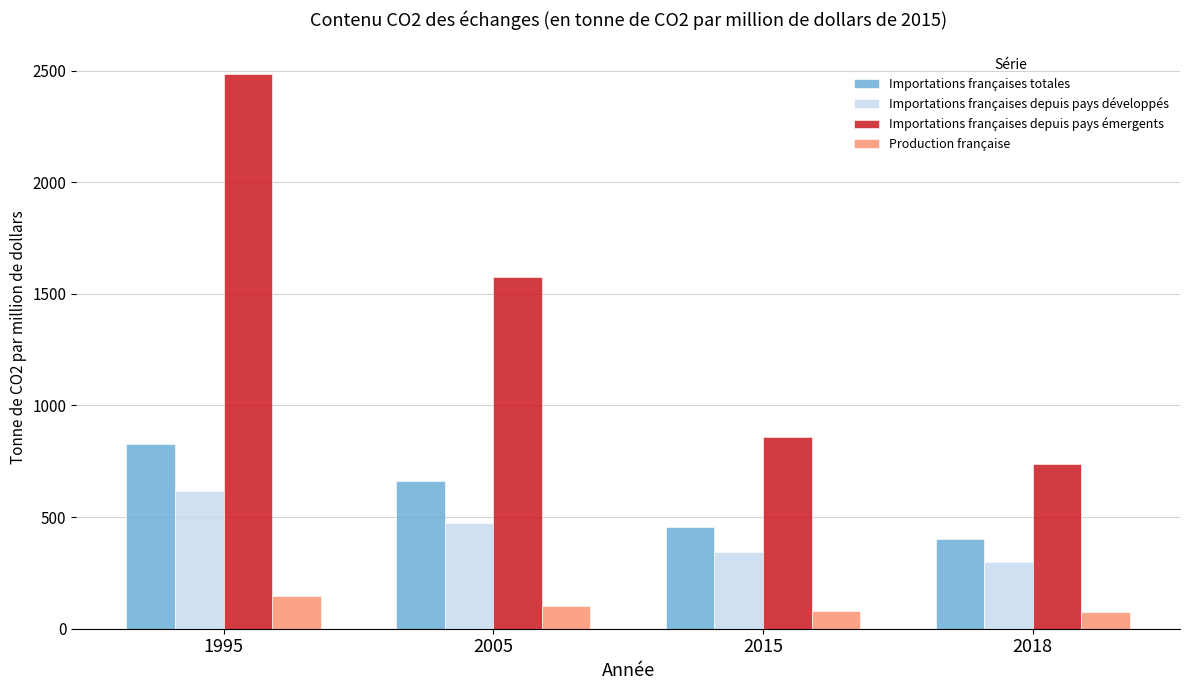

How many values in the Importations françaises totales series are below 660?

2